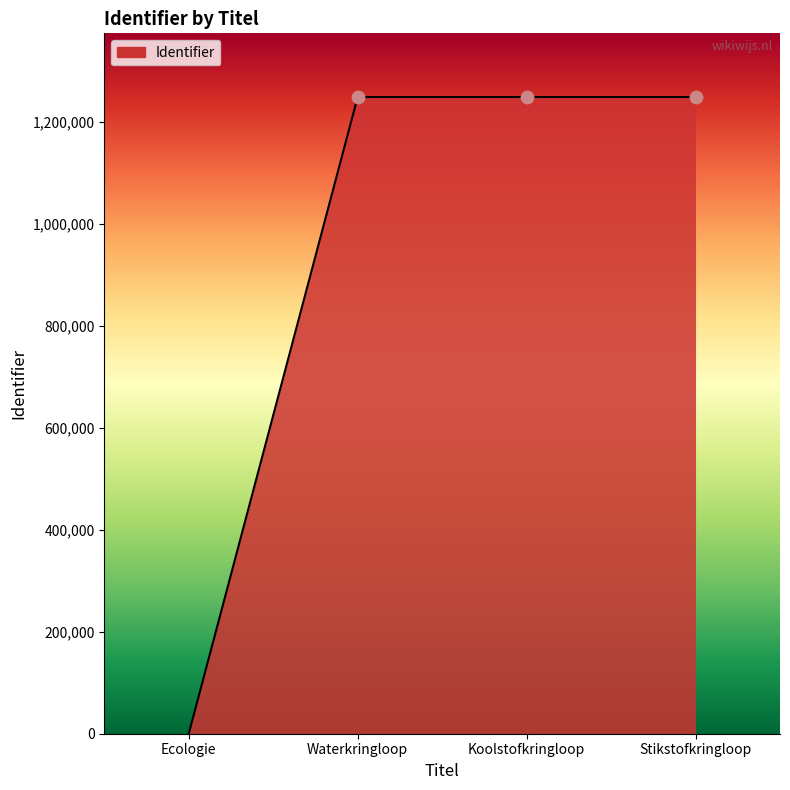

Between Ecologie and Stikstofkringloop, which is larger?

Stikstofkringloop